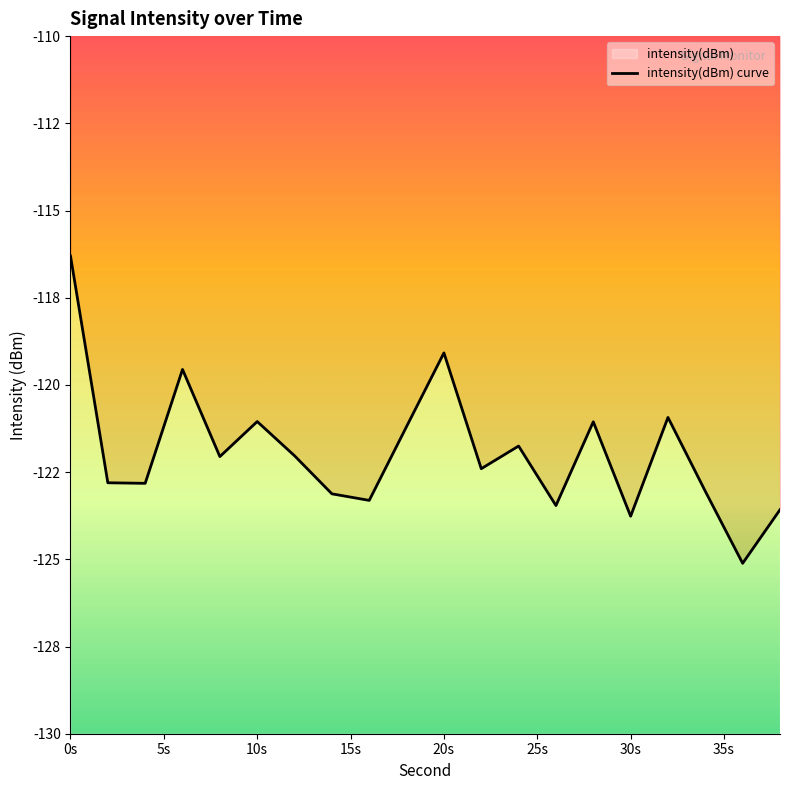

True or false: there are more than 1 points higher than both neighbors.

True